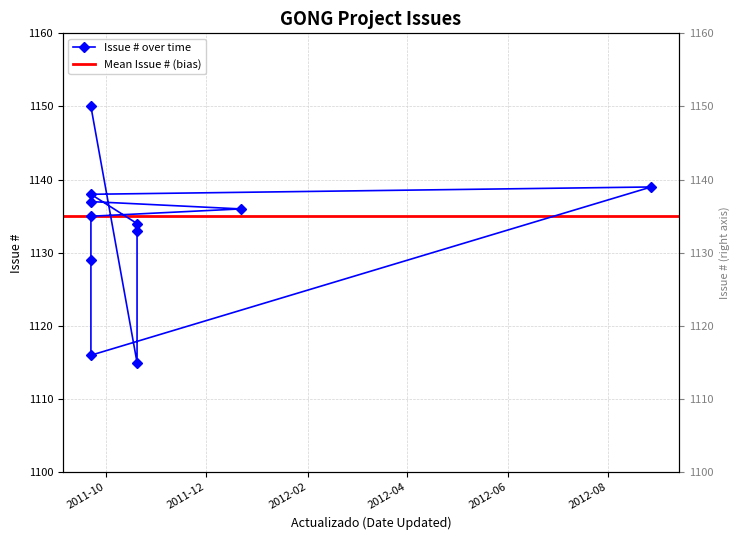

Rank the categories by value from lowest to highest.

2011-10-20, 2011-09-22, 2011-09-22, 2011-10-20, 2011-10-20, 2011-09-22, 2011-12-22, 2011-09-22, 2011-09-22, 2012-08-27, 2011-09-22